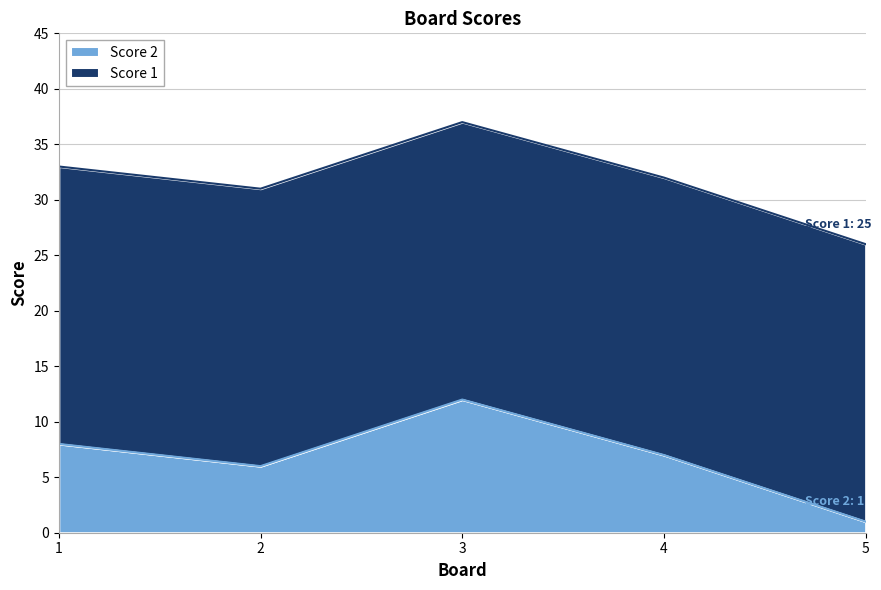

At which category does the chart reach its peak across all series?

3